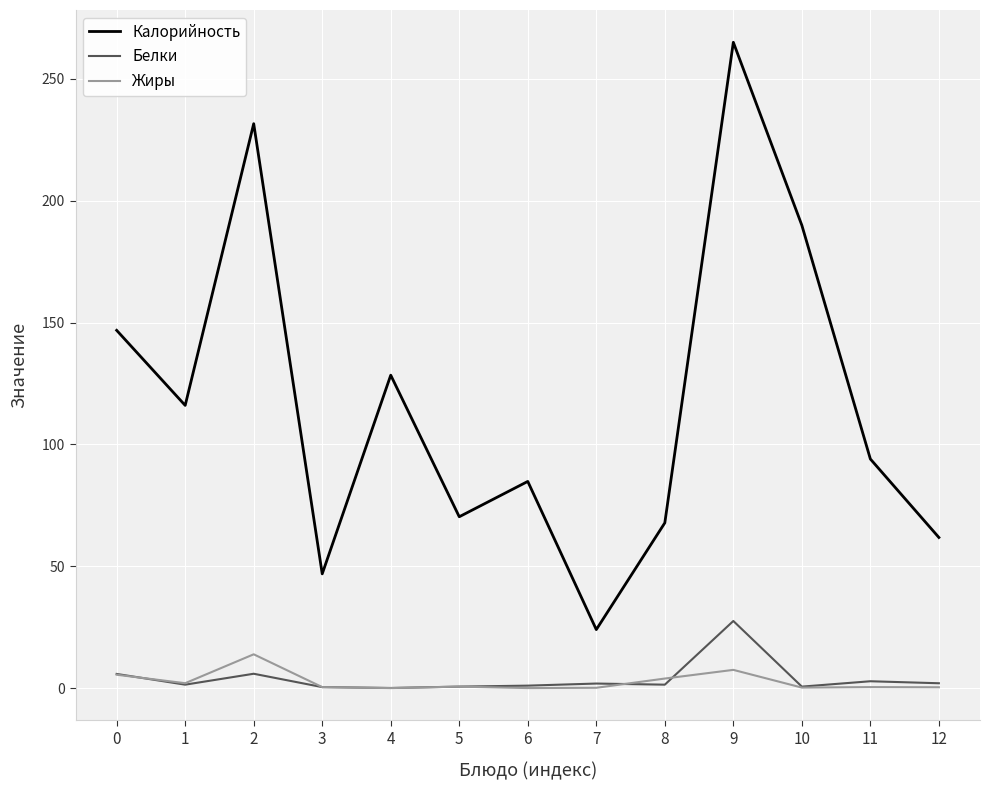

At which category does the chart reach its peak across all series?

9